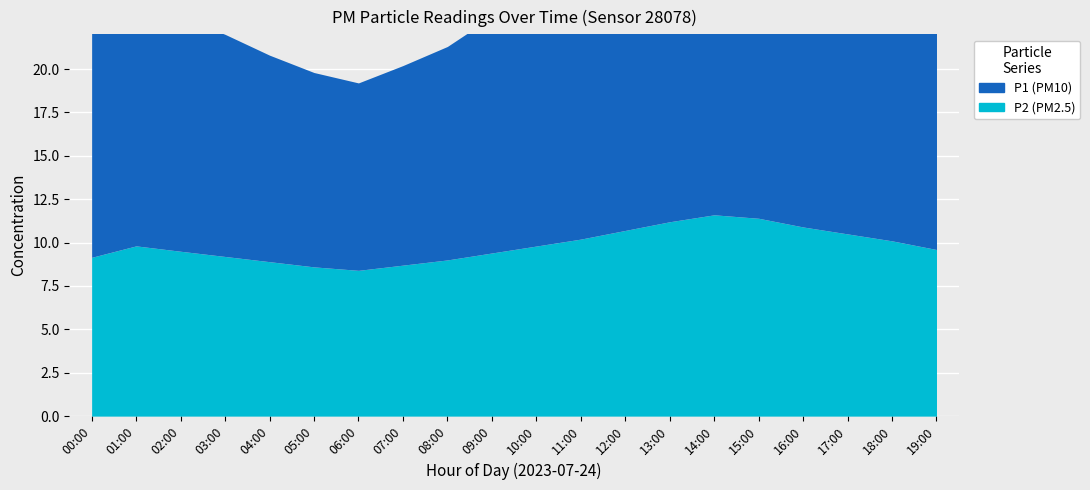

Count the number of data series in this chart.

2